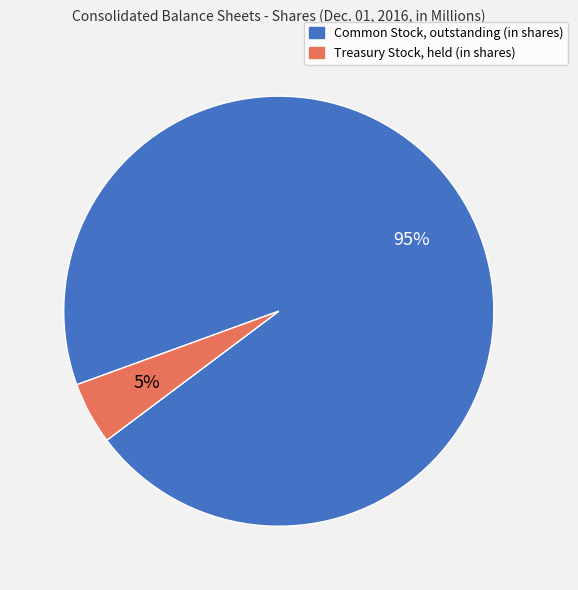

Is the sum of Treasury Stock, held (in shares) and Common Stock, outstanding (in shares) greater than half?

Yes